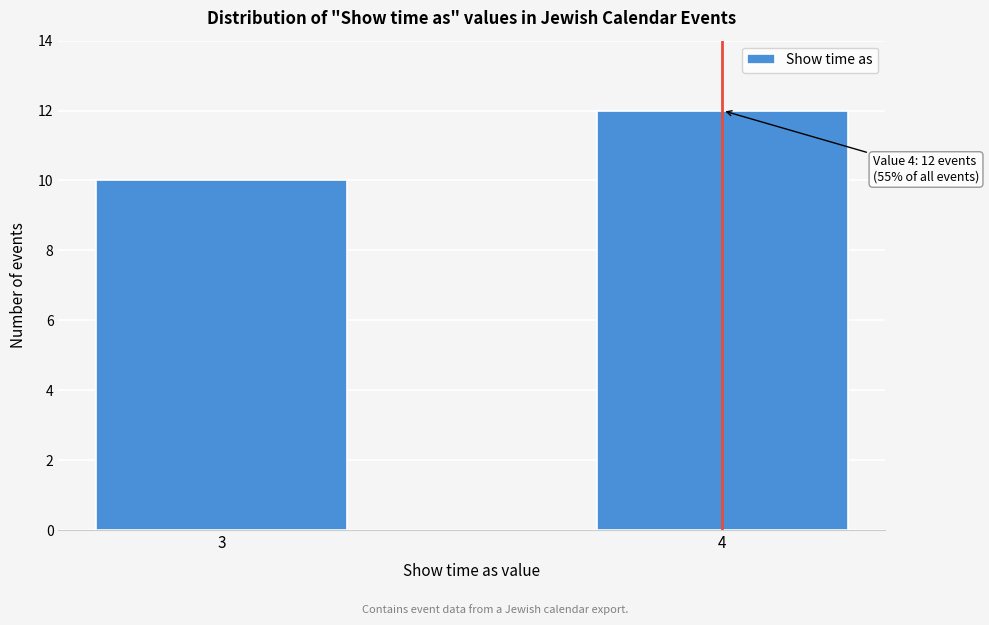

Reading left to right, list all the values displayed in this chart.

10	12